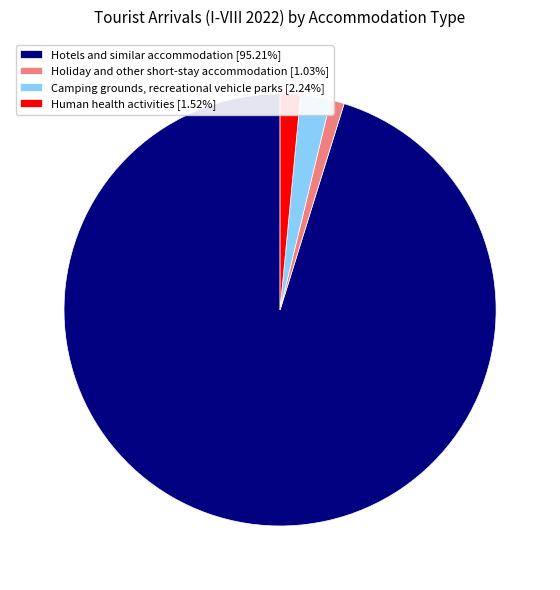

Is there a majority slice in this chart?

Yes